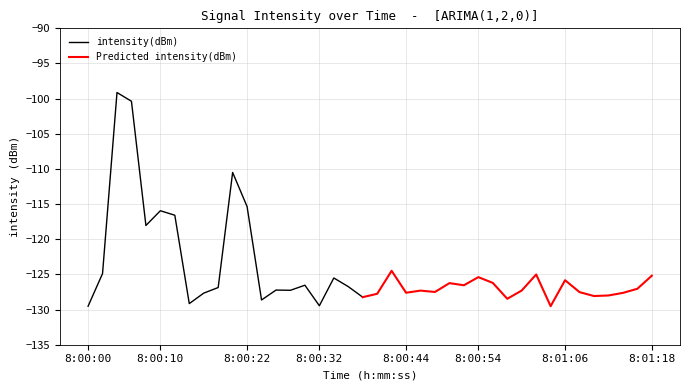

Rank the categories by value from lowest to highest.

0, 32, 16, 7, 12, 29, 19, 35, 36, 20, 8, 37, 22, 34, 24, 23, 30, 14, 13, 38, 9, 18, 26, 15, 25, 28, 33, 17, 27, 39, 31, 1, 21, 4, 6, 5, 11, 10, 3, 2